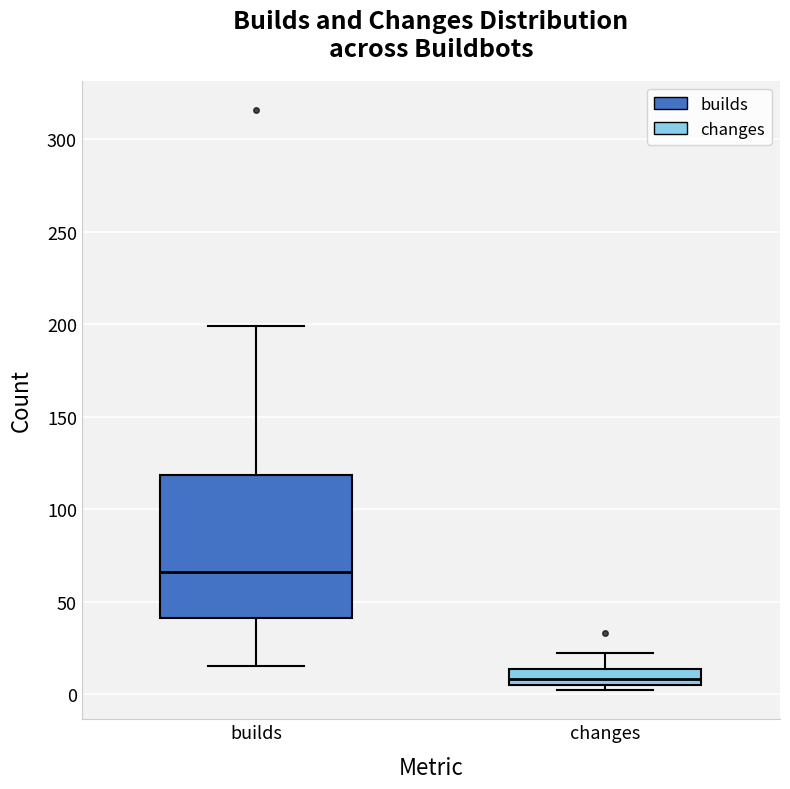

Comparing the boxes themselves (not the whiskers), which one is the tallest?

builds